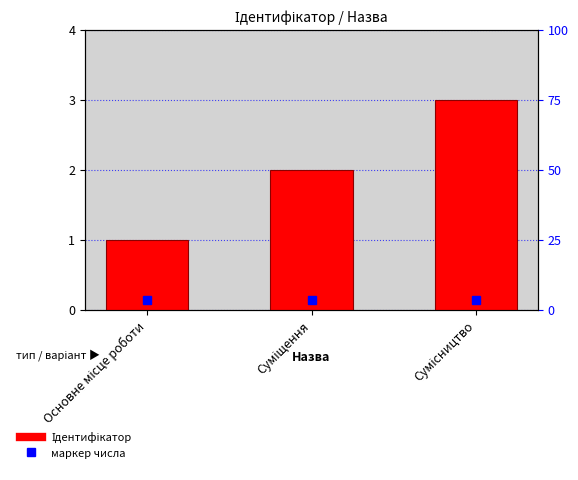

At which category does the chart reach its peak across all series?

Сумісництво